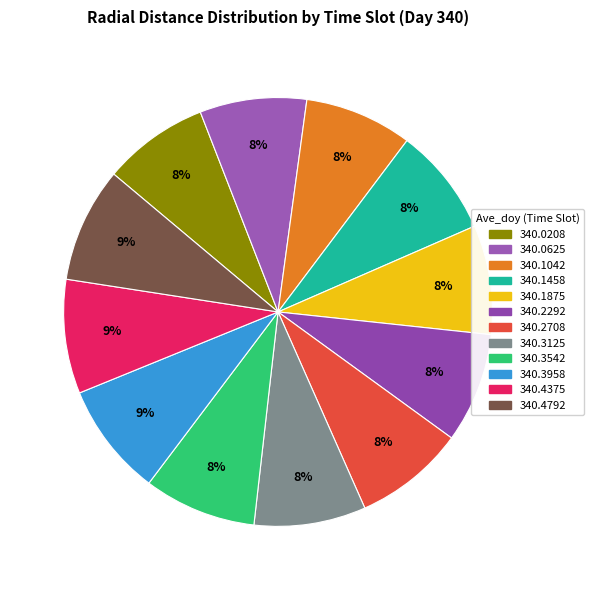

What is the ratio of the value at 340.3125 to the value at 340.1042?

1.0